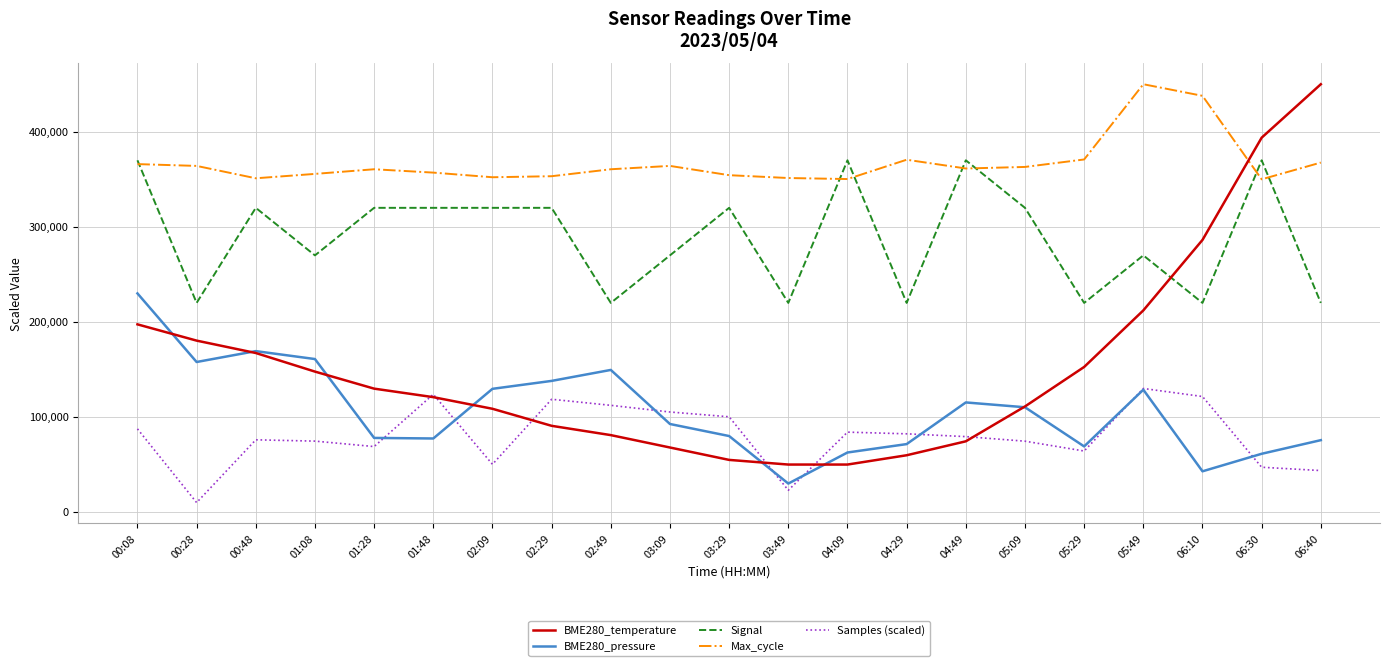

Is the value of Signal at 02:49 greater than the value of BME280_pressure at 05:09?

Yes